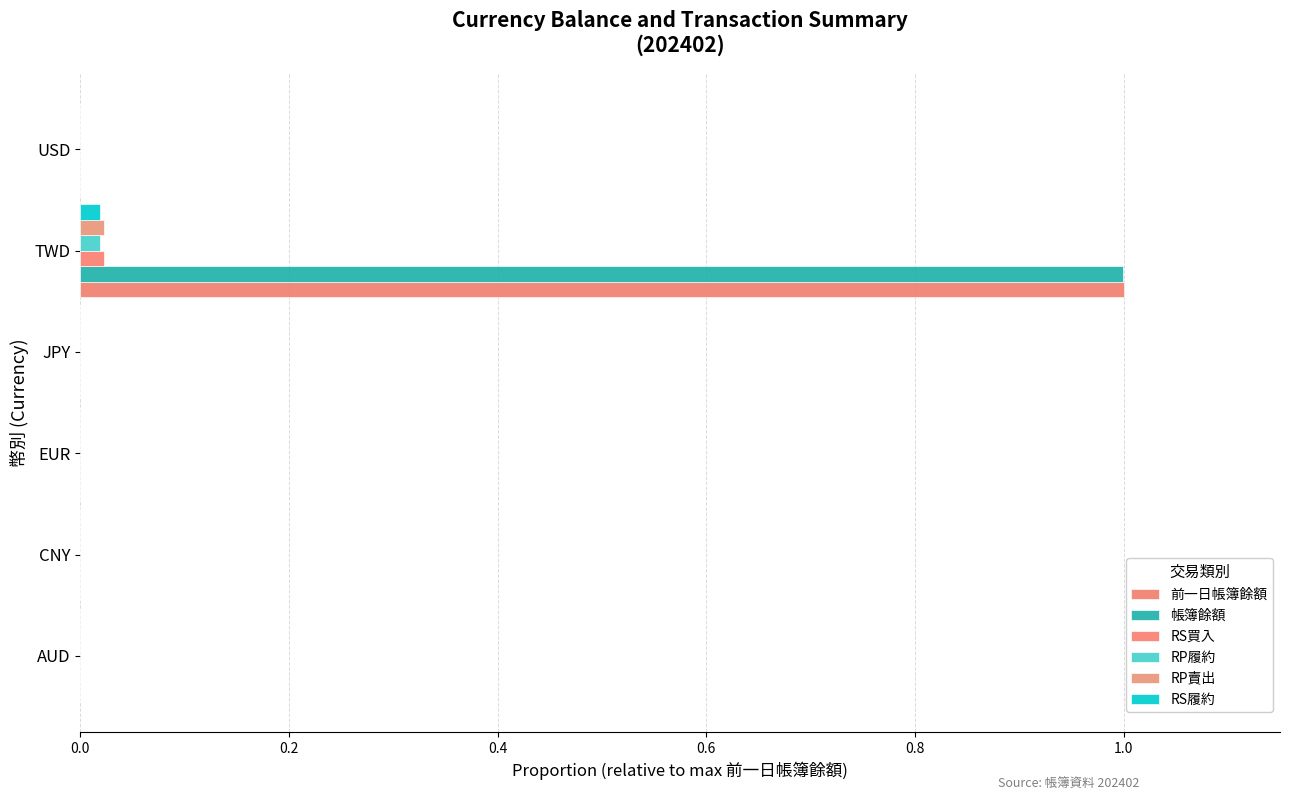

Which category has the highest value in the 前一日帳簿餘額 series?

TWD